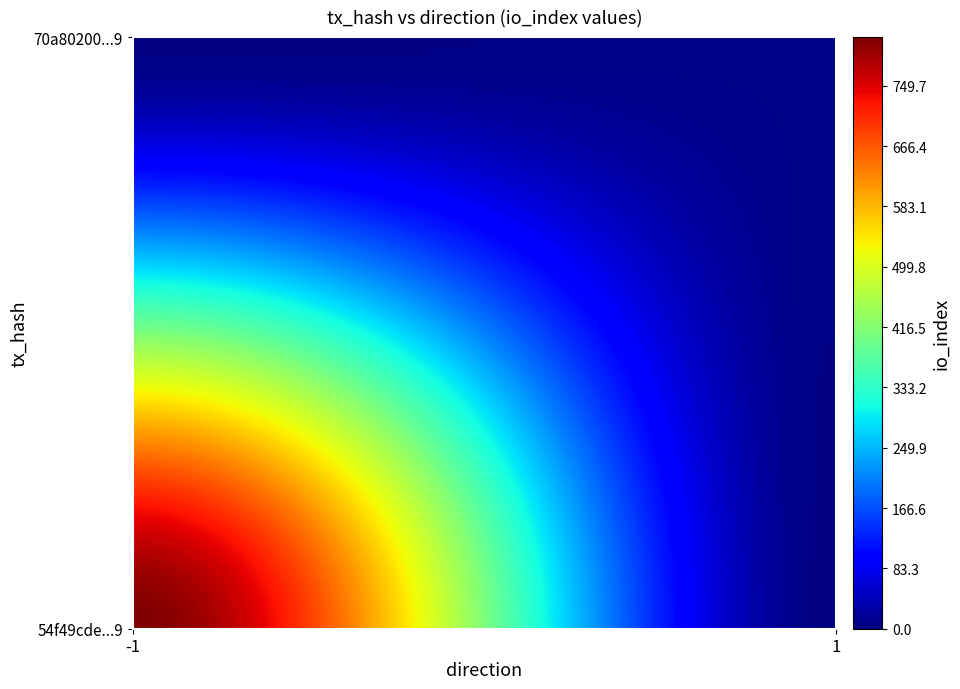

True or false: 54f49cde5ddd7e6a69e0cc29b3cade0c3588949 has a value of -1 at direction.

True